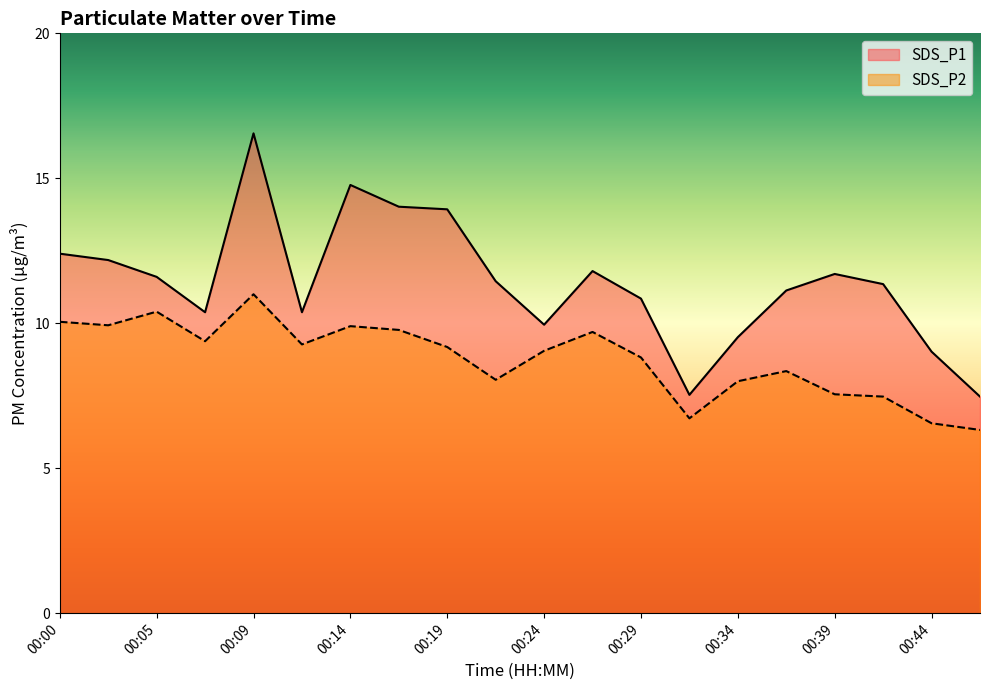

Where is the first local minimum for SDS_P1?

00:07